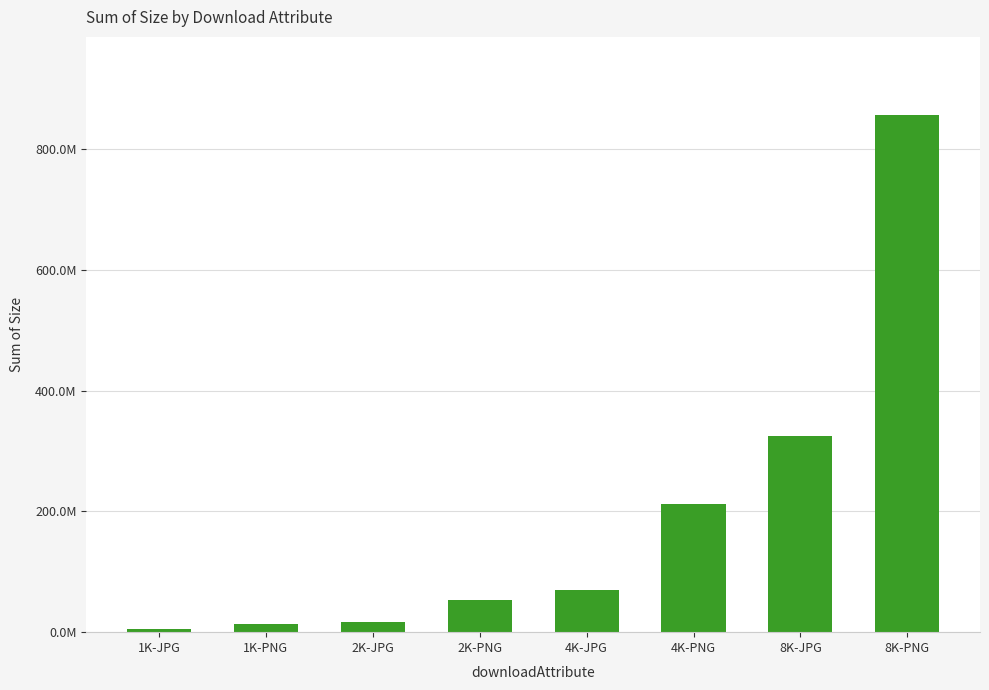

What position from the left is 1K-PNG?

2